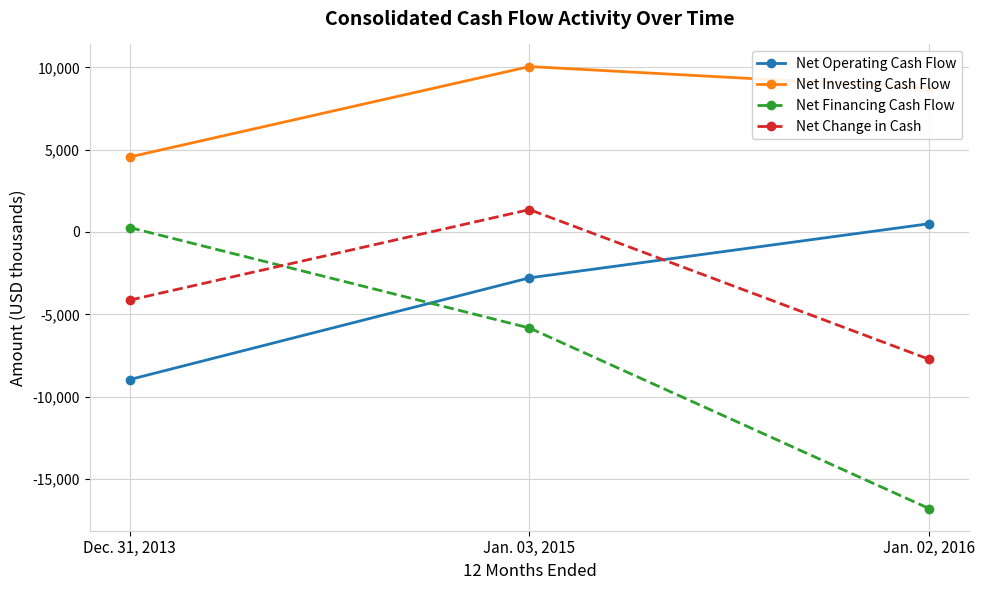

What position from the right is Jan. 02, 2016?

1